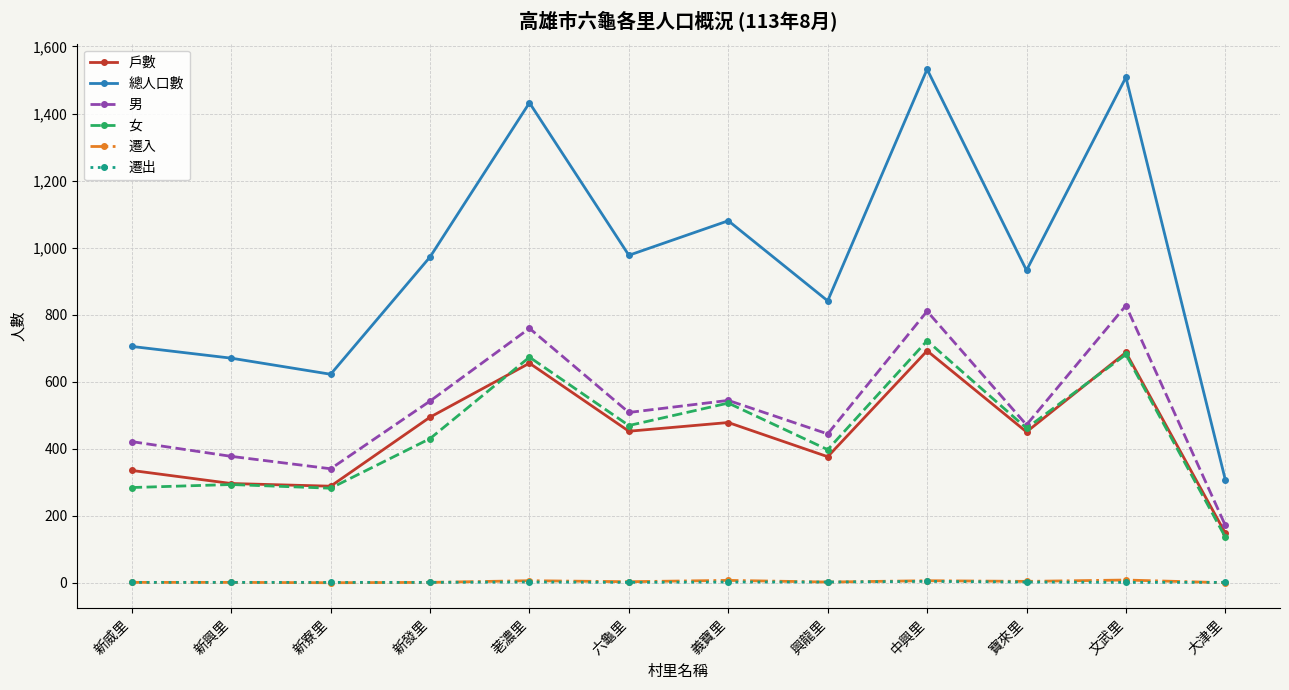

Which series changed the most between 中興里 and 大津里?

總人口數